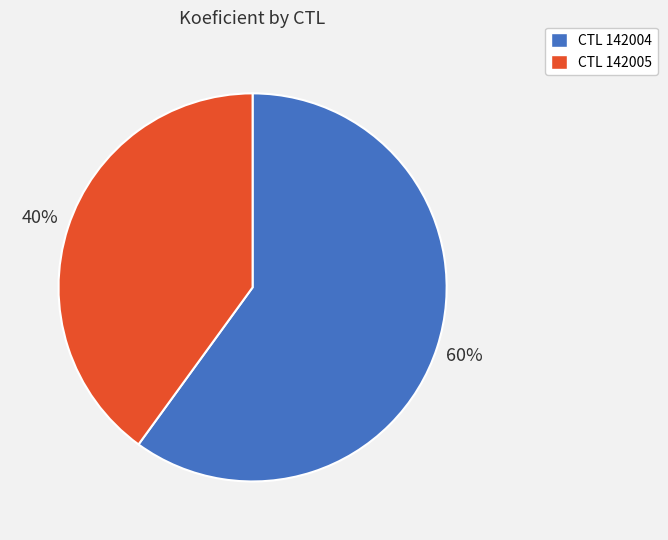

To the nearest percent, what portion does CTL 142005 represent?

40%